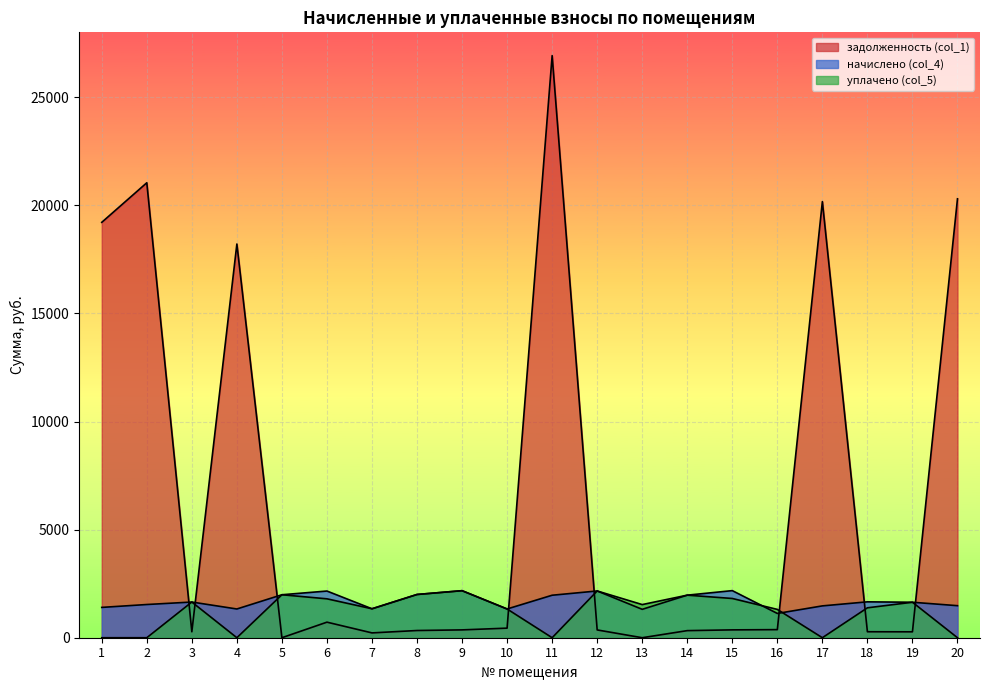

Which series has the largest range (max minus min)?

задолженность (col_1)